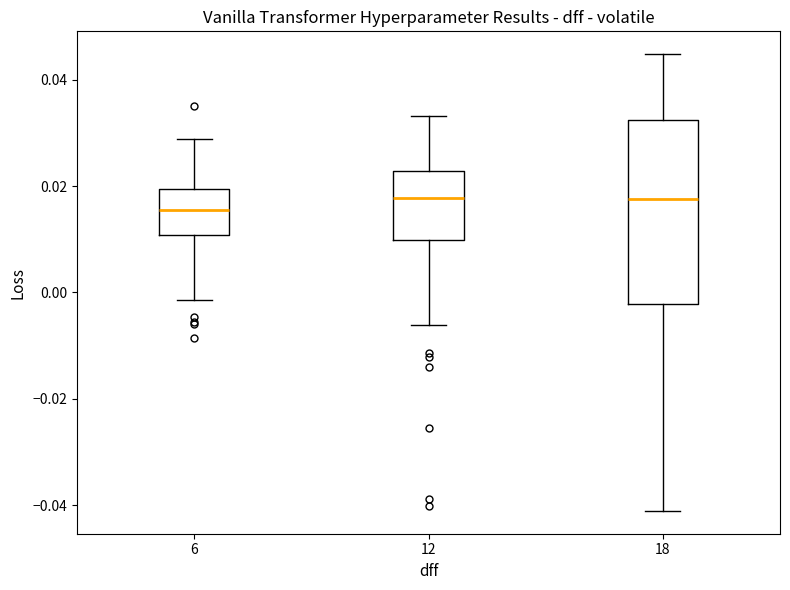

Where does the upper whisker of the box at x = 12 end on the y-axis? The values are not printed on the chart, so give them approximately, as read against the axis.

0.034